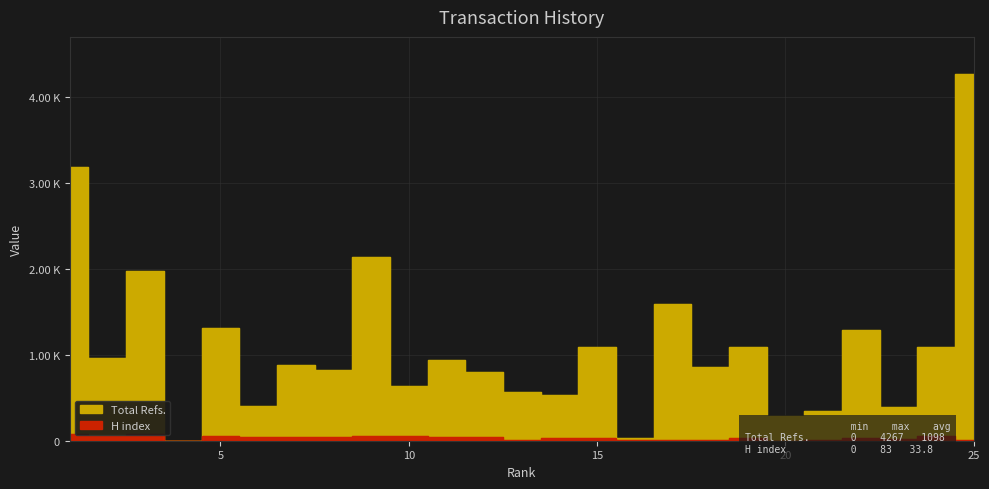

The Total Refs. series shows 1516 at 18. True or false?

False